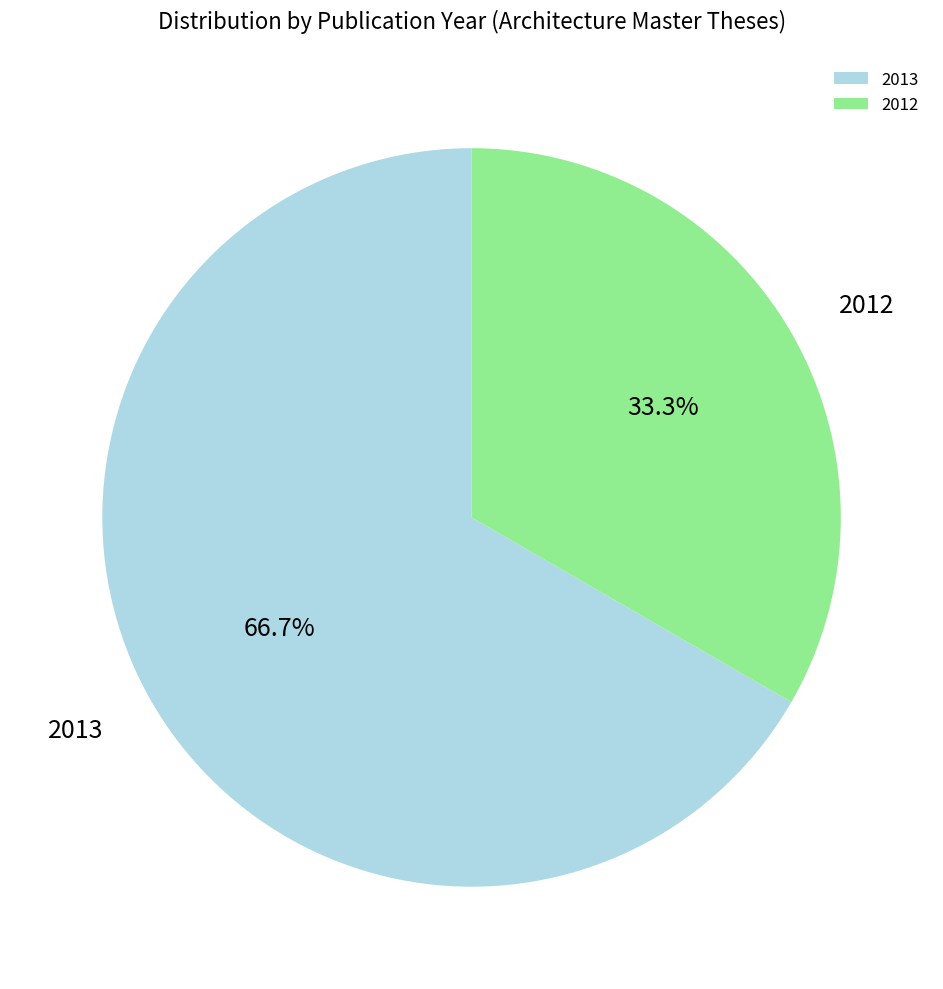

Which has a higher value, 2013 or 2012?

2013